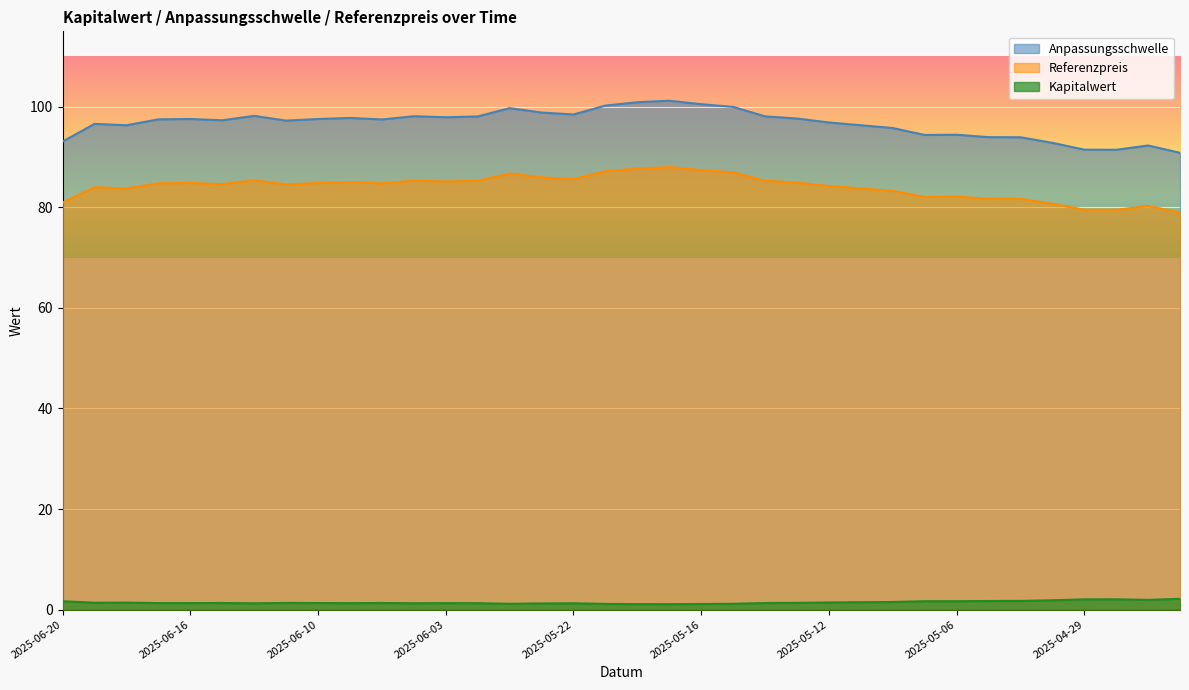

What is the difference between the second highest and minimum values in the Kapitalwert series?

1.0